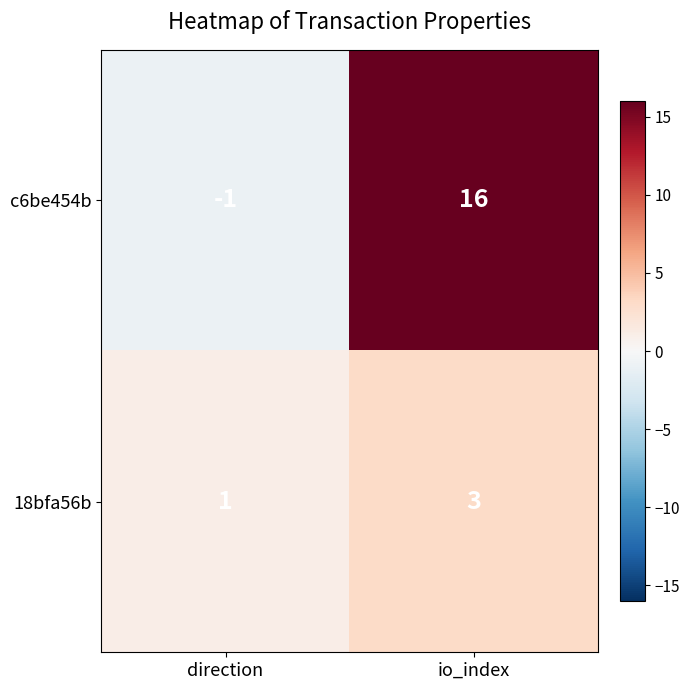

How many data points does each series have?

2